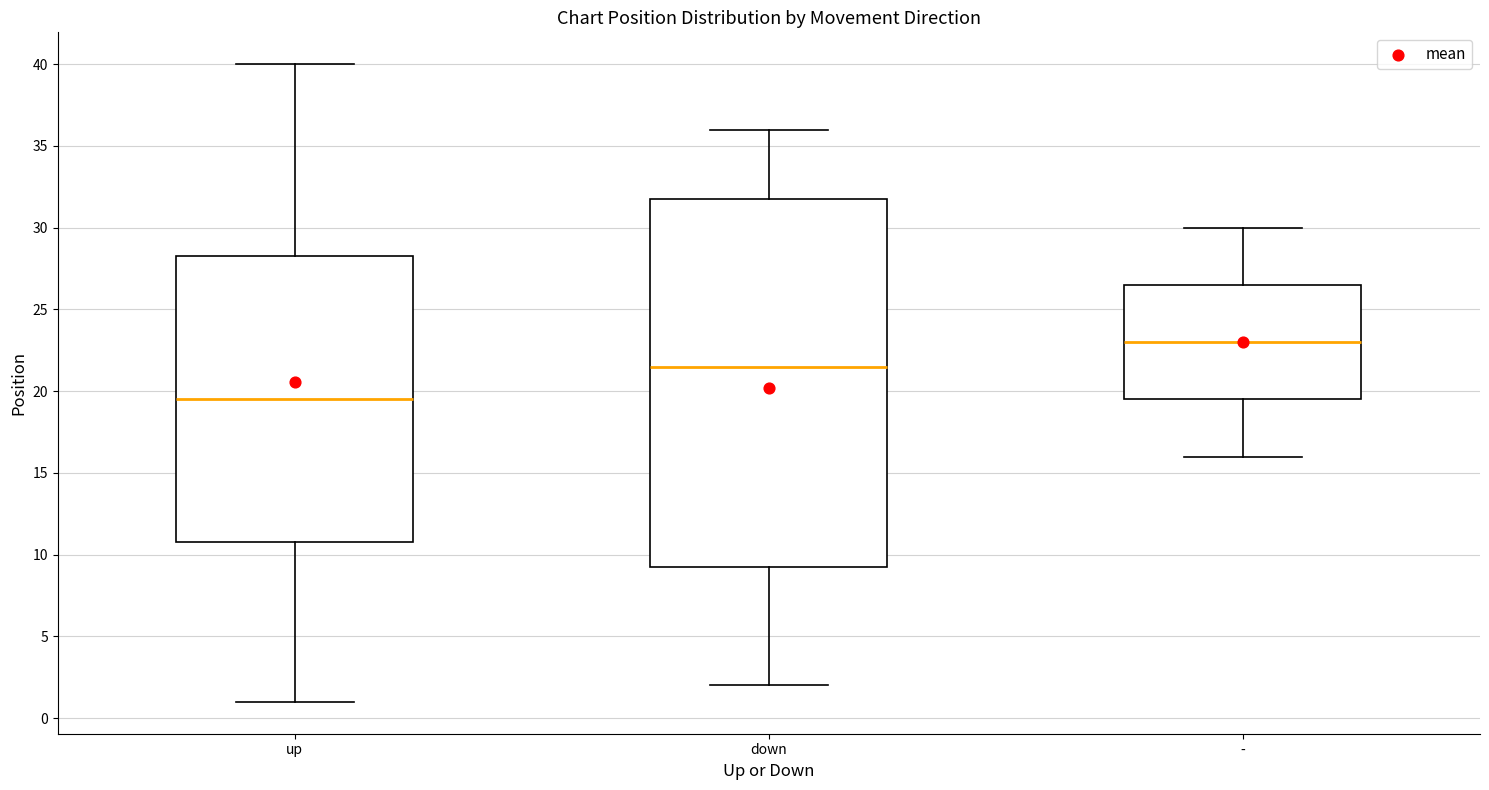

Which box has the highest median line?

-